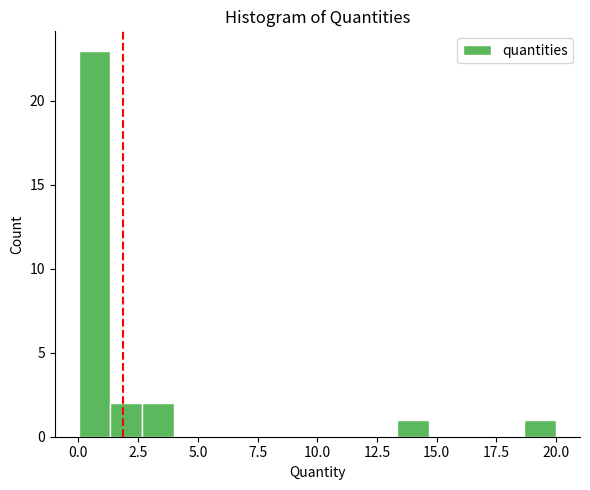

Read against the x-axis, roughly where is the centre of the tallest bar?

0.5